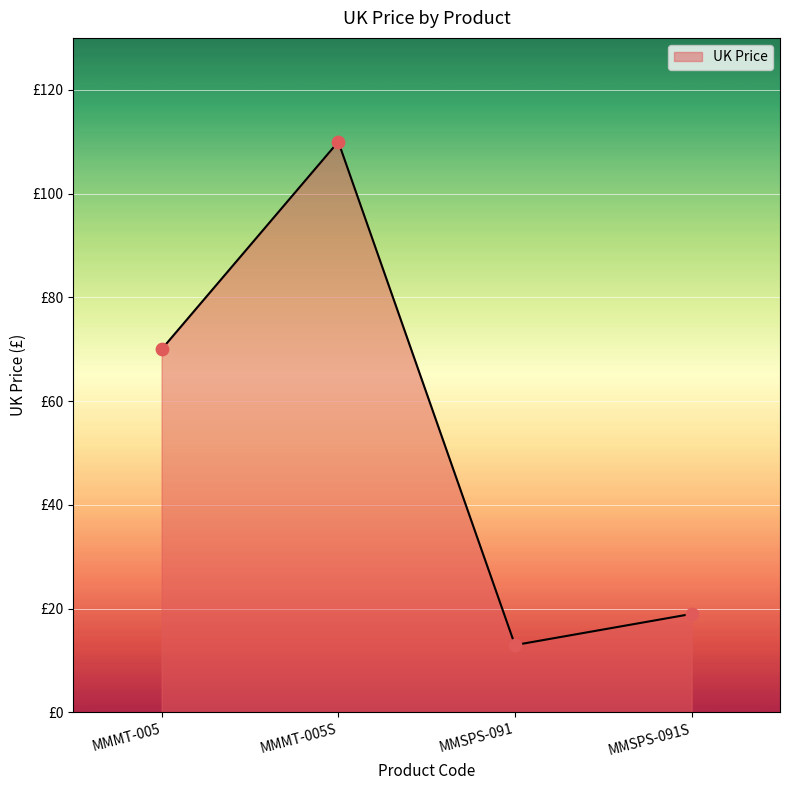

Does the chart have visible grid lines?

Yes